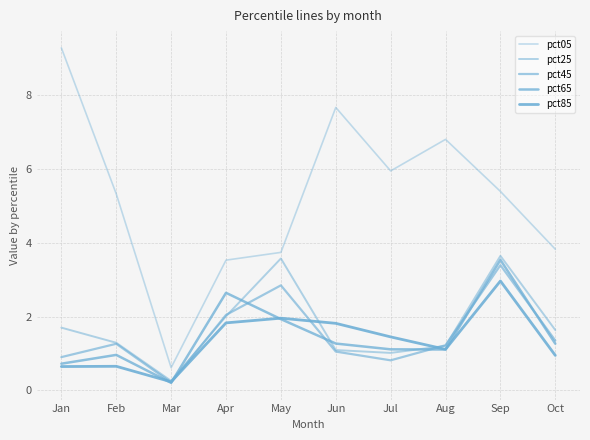

How many distinct data groups are displayed?

5